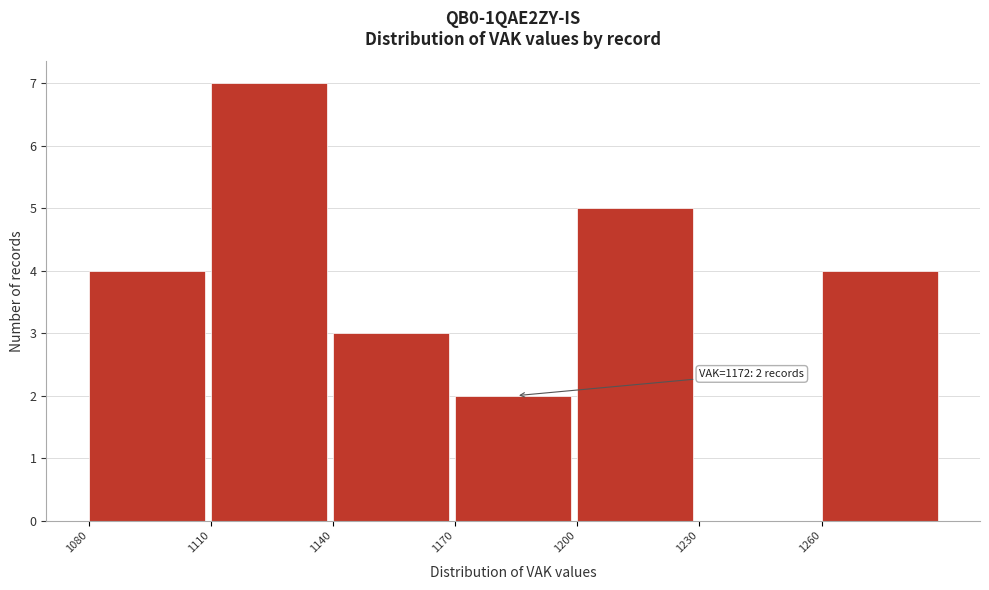

Over which range of the x-axis is the bar tallest?

1110 to 1140